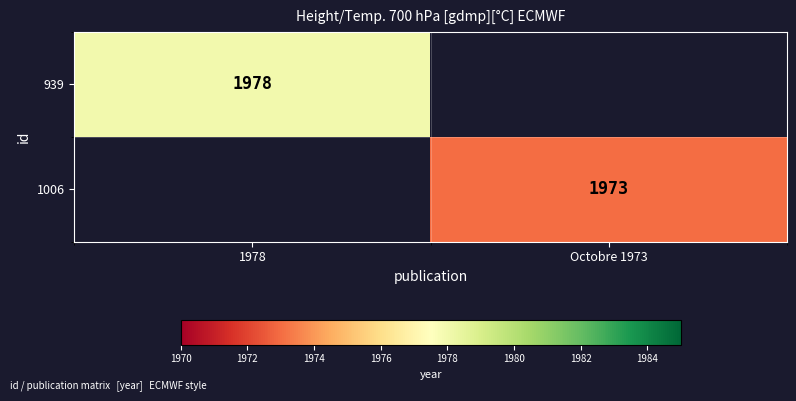

Is it true that 939 equals 1231 at 1978?

False